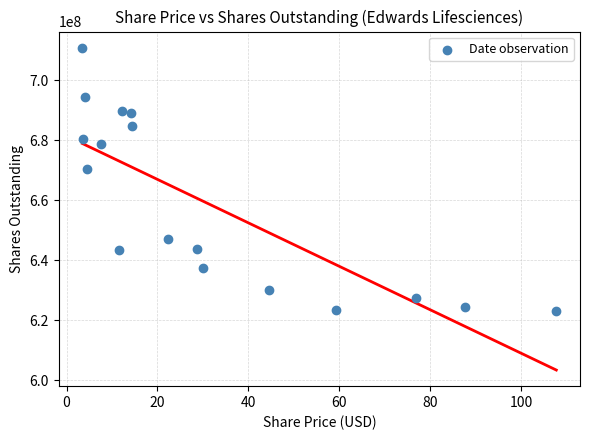

What Y value in the scatter plot is closest to 667043130?

670503156